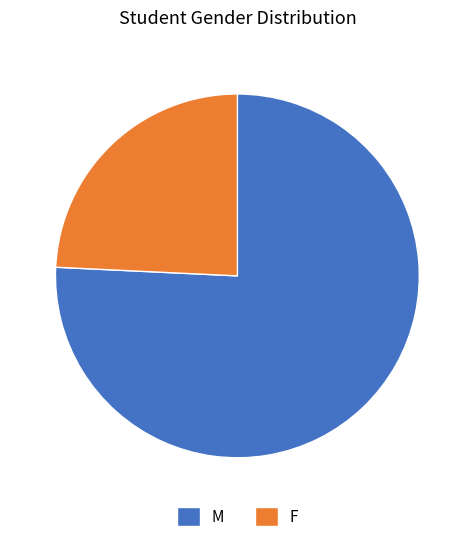

Between F and M, which is larger?

M